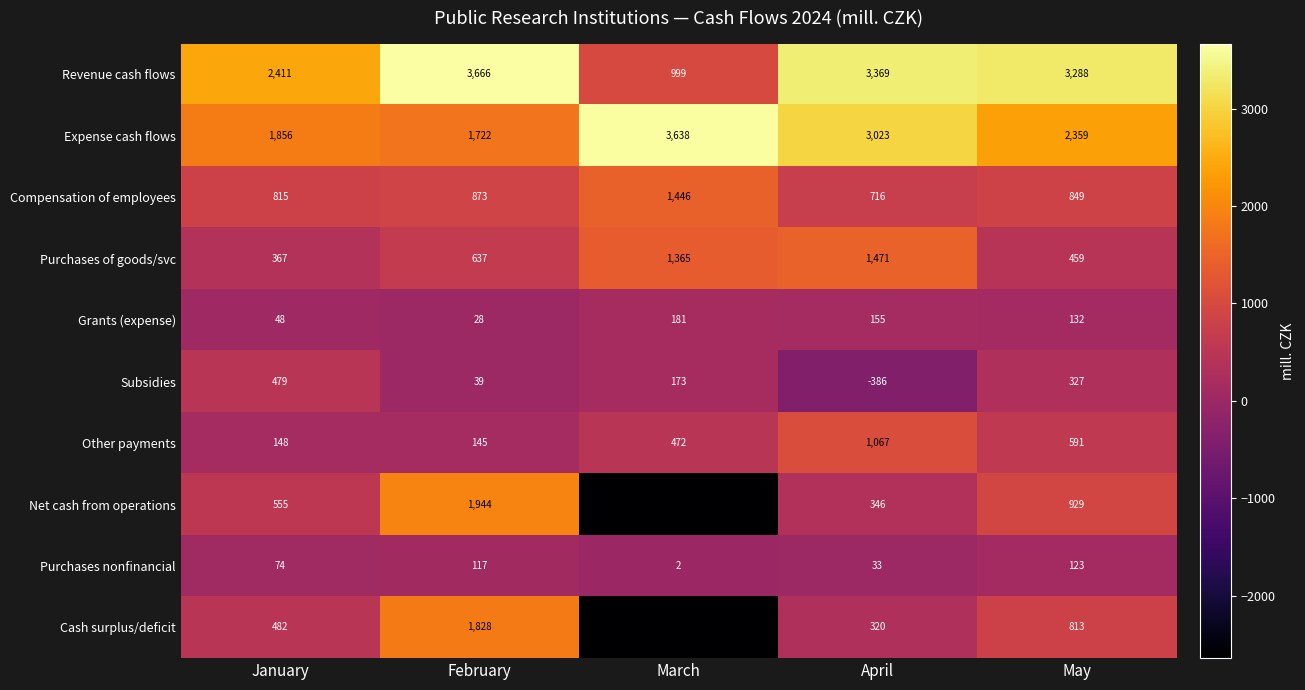

How many distinct data groups are displayed?

10